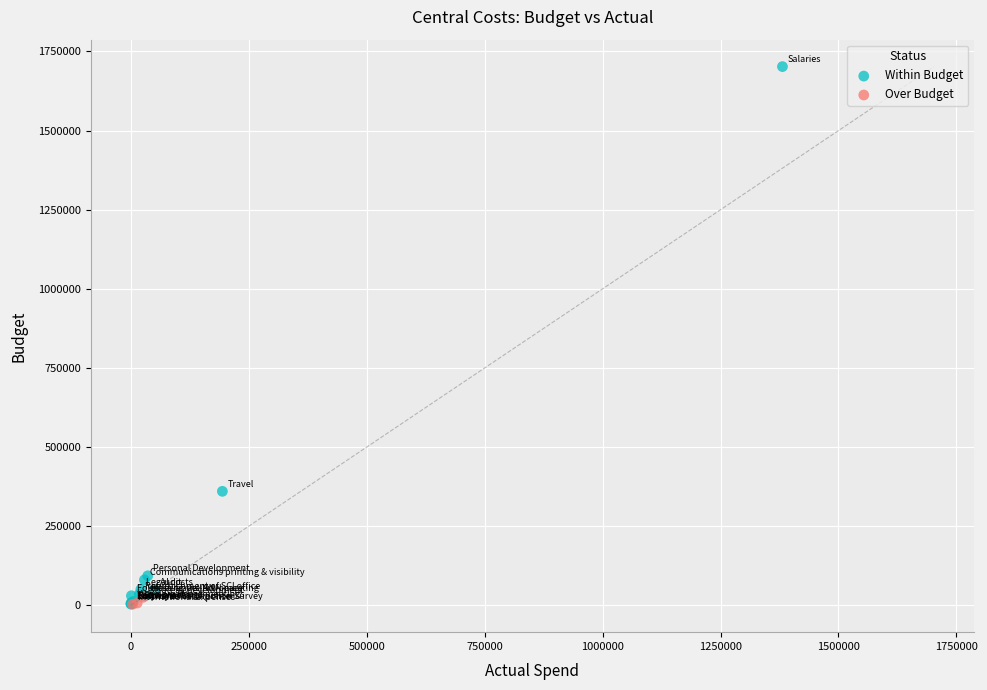

Which series has the largest Y range (max minus min)?

Within Budget